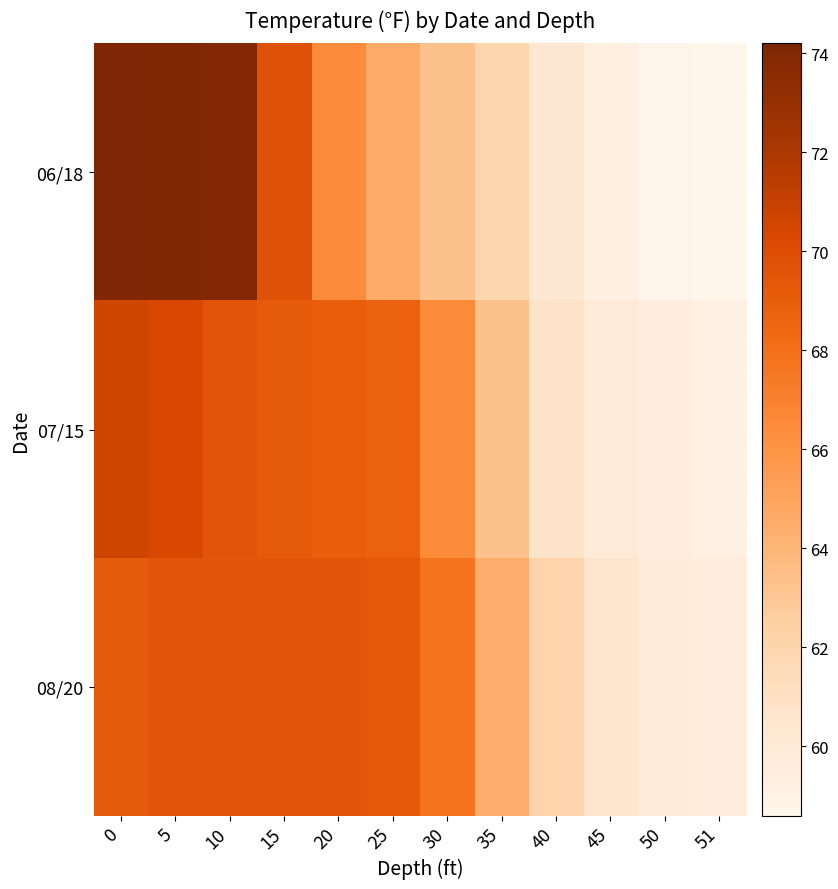

What is the total value across all series at 5?

213.8